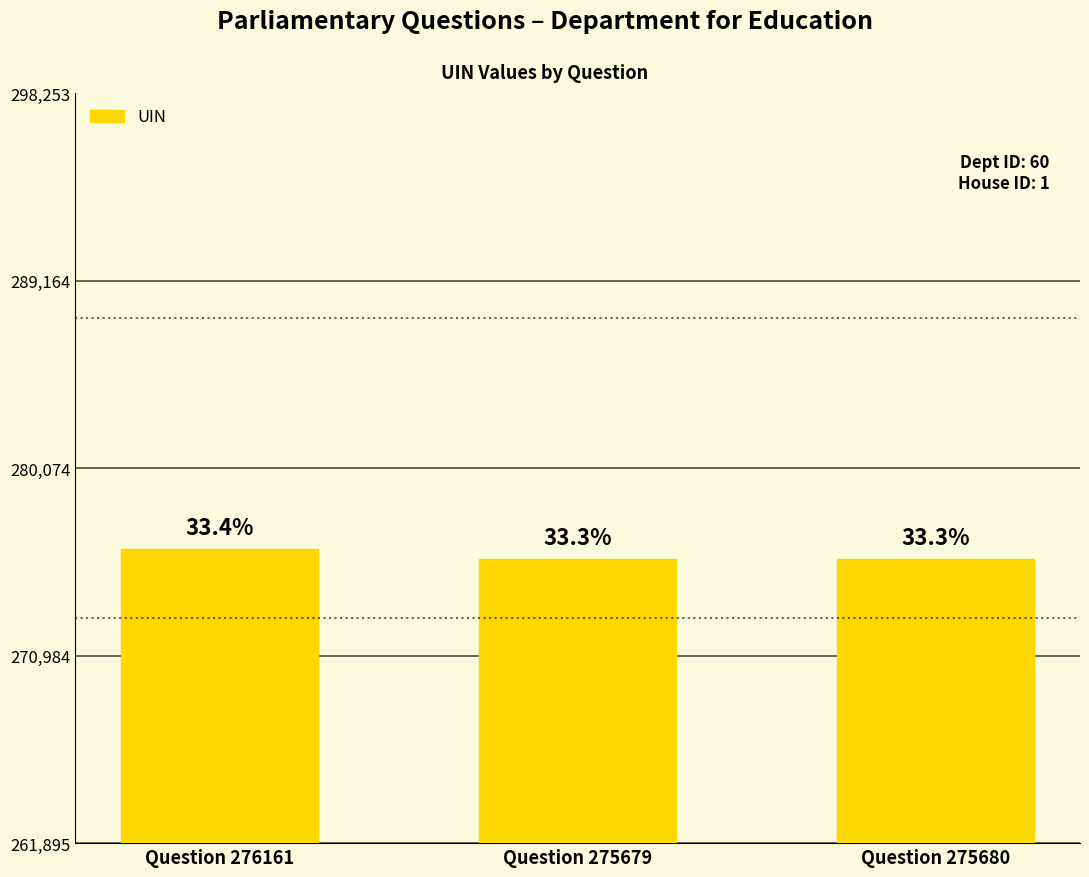

What is the difference between the maximum and second lowest values?

481